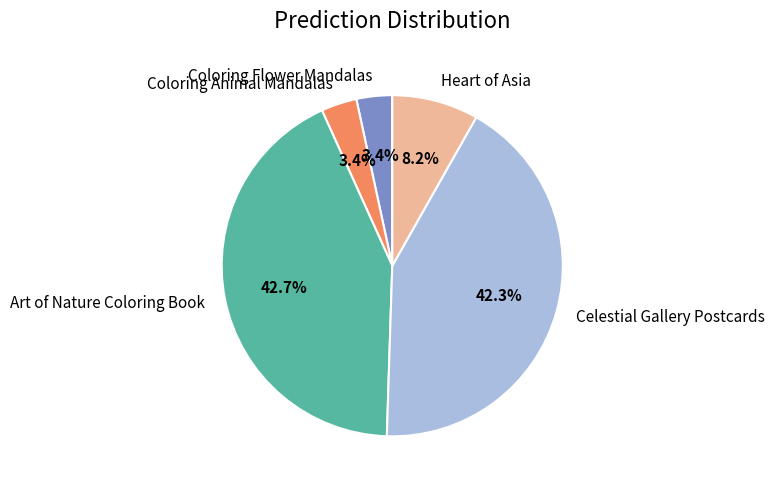

Count the number of slices in the pie.

5